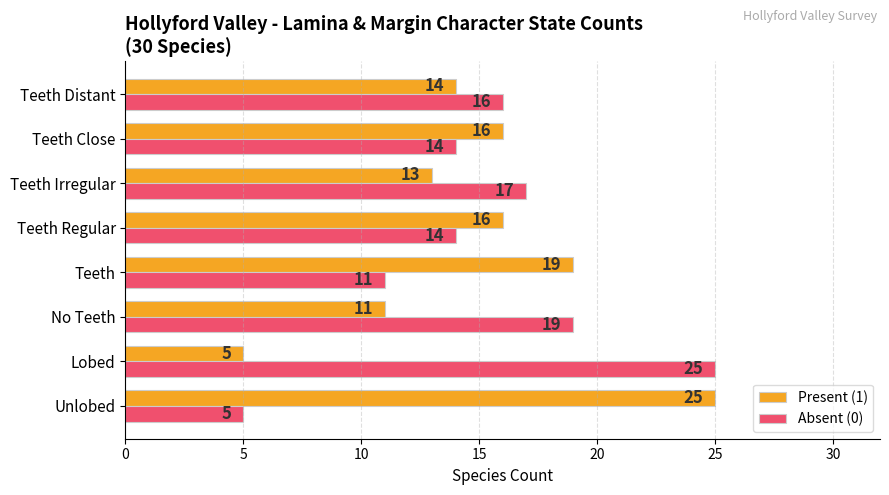

Which series has the largest total across all categories?

Absent (0)